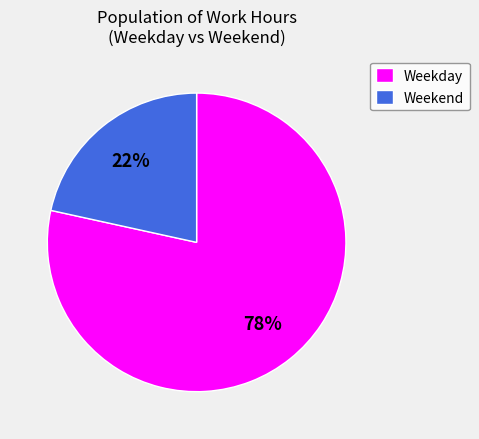

What percentage is the Weekend slice, to the nearest percent?

22%